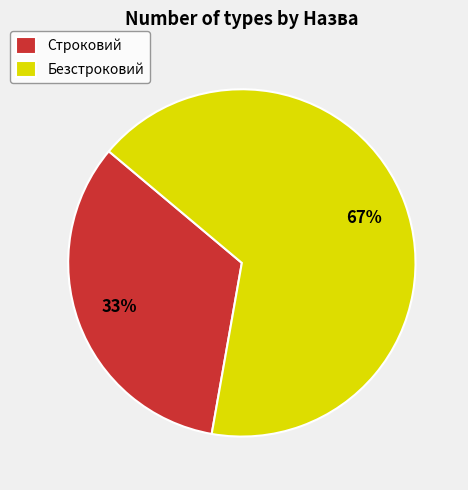

True or false: Безстроковий accounts for 67% of the total.

True